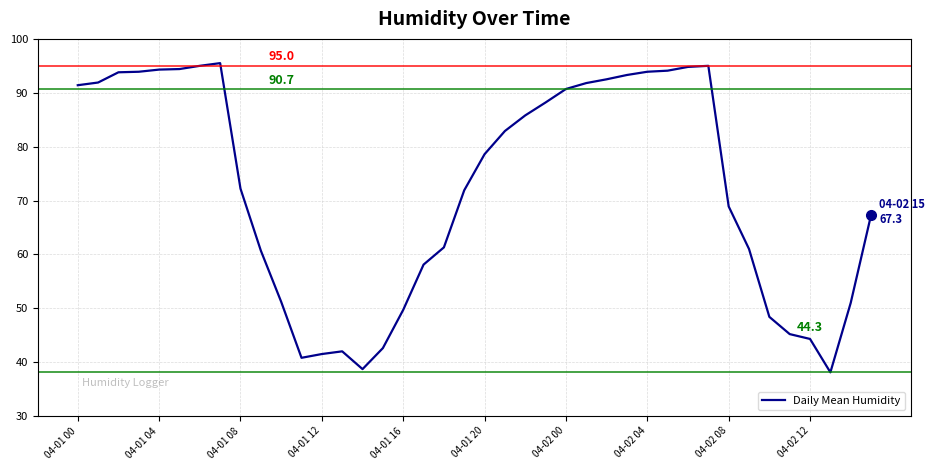

What is the difference between the maximum and minimum values?

57.4